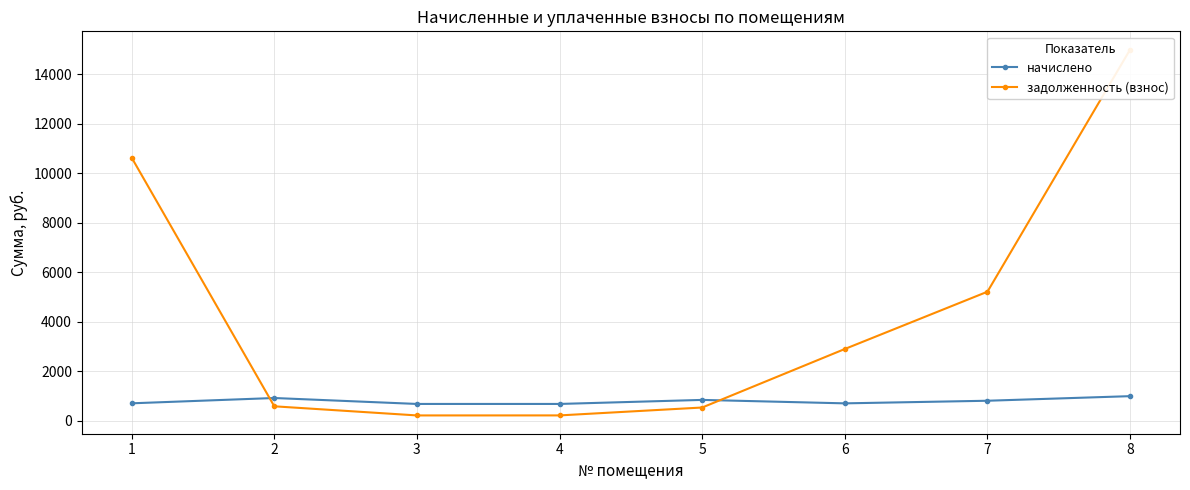

Is this an area chart (filled region under the line)?

No